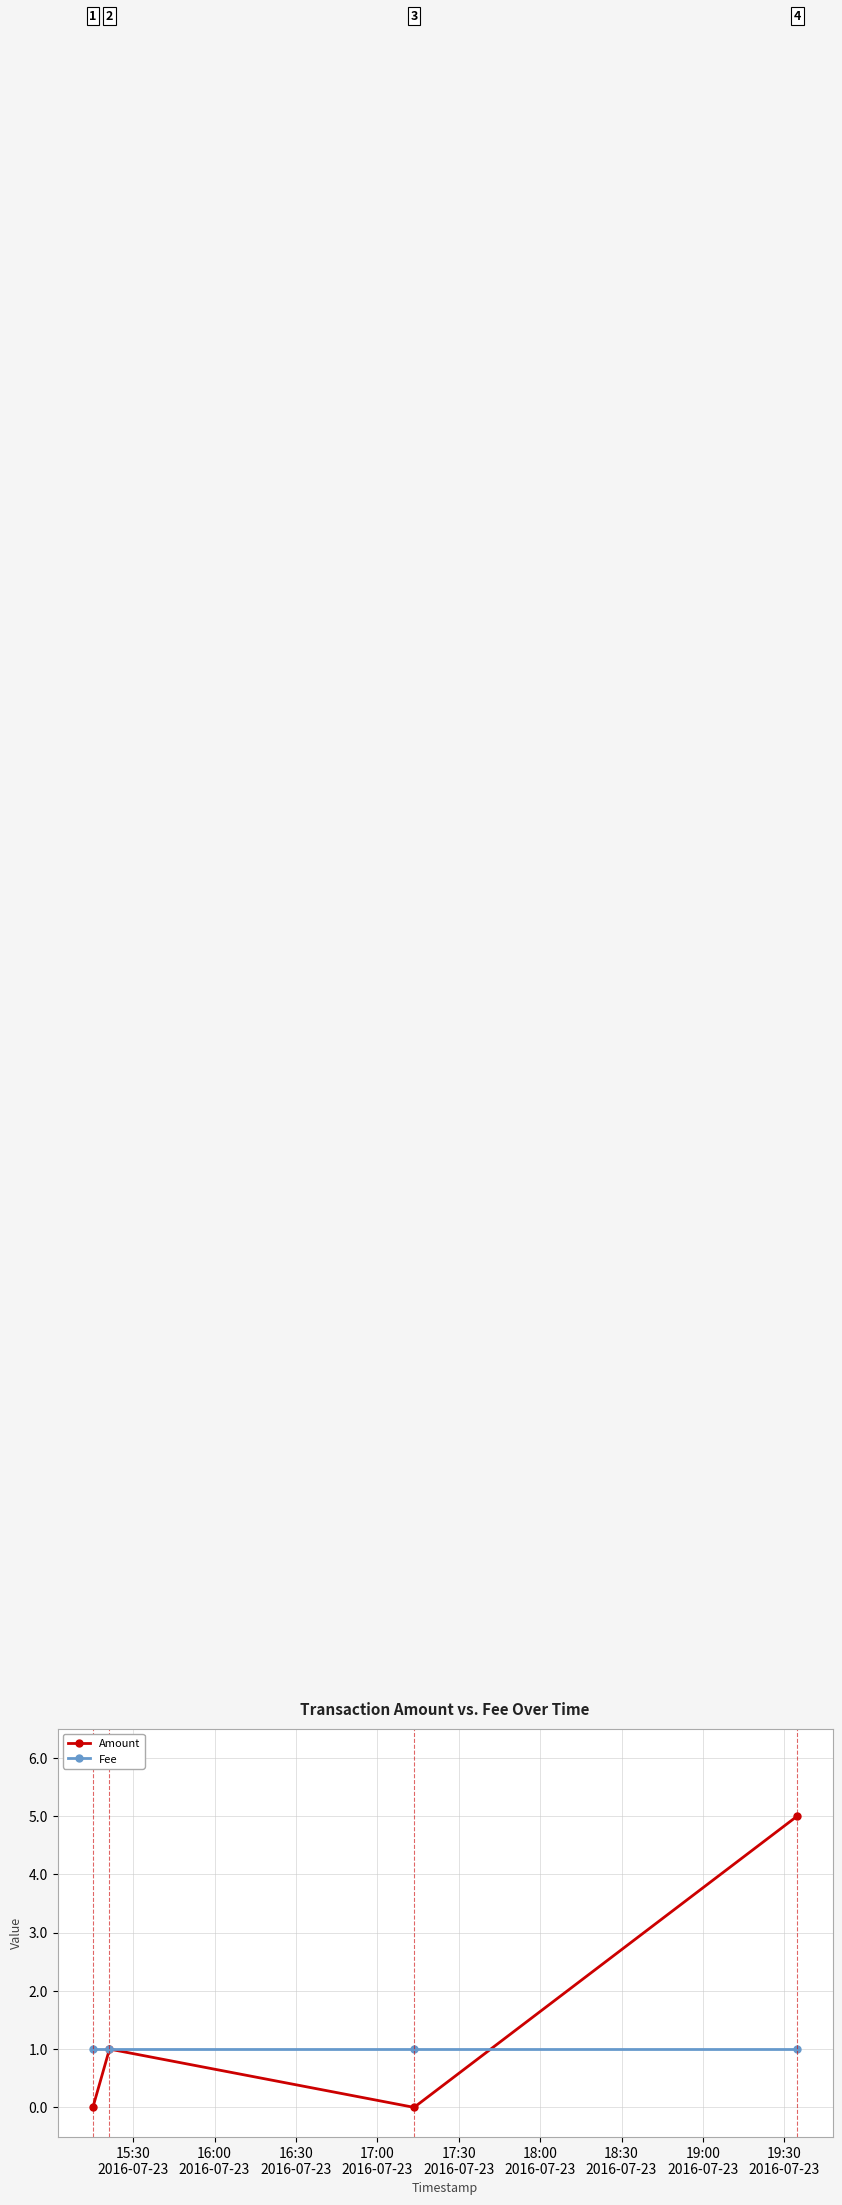

How many lines are shown in the chart?

2